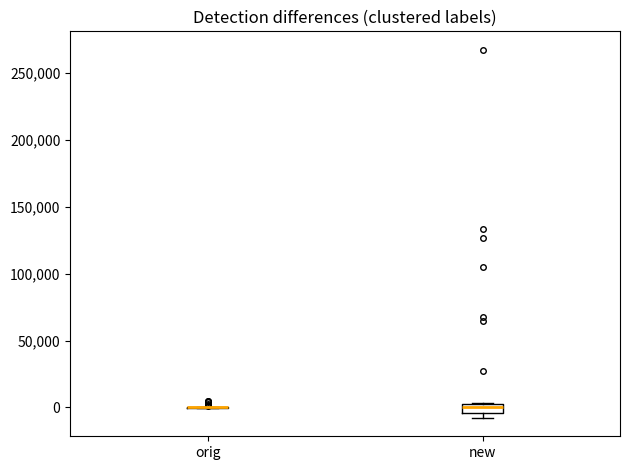

Where is the lower edge of the box for new on the y-axis? The values are not printed on the chart, so give them approximately, as read against the axis.

-5000